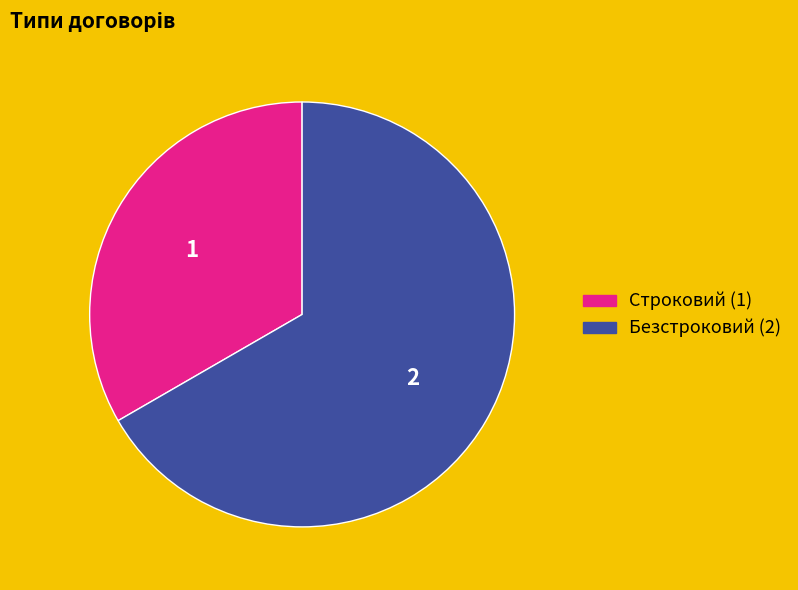

Combined, do Строковий and Безстроковий account for over 50%?

Yes